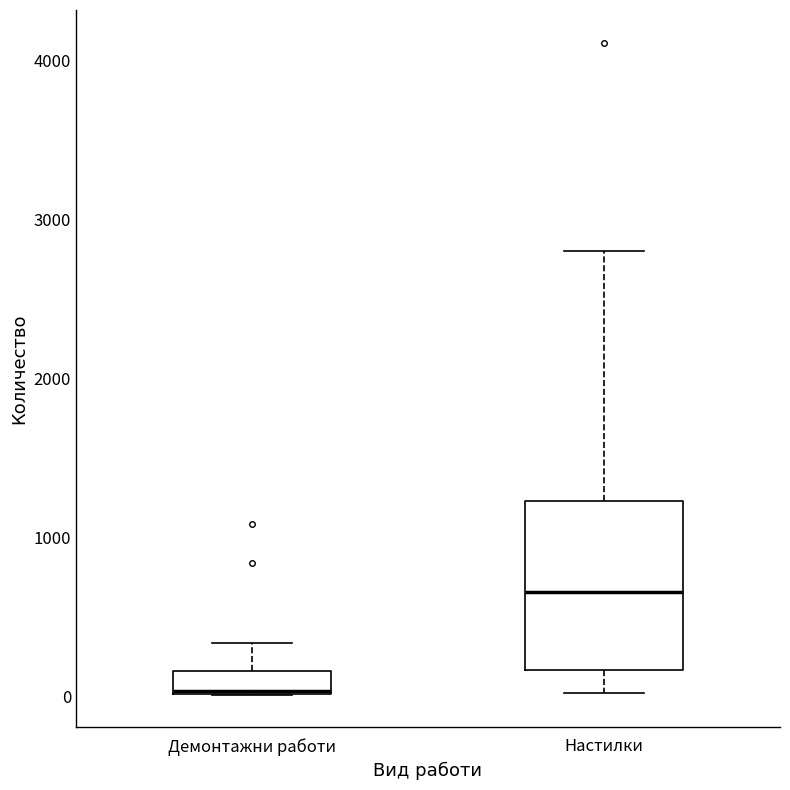

Where does the median line of the box for Настилки sit on the y-axis? The values are not printed on the chart, so give them approximately, as read against the axis.

700